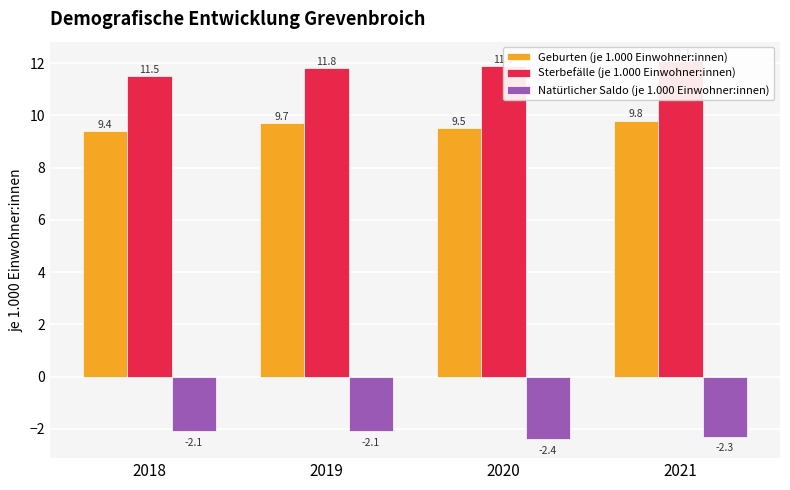

Reading right to left, transcribe all the data shown in this chart.

Geburten (je 1.000 Einwohner:innen): 9.8	9.5	9.7	9.4
Sterbefälle (je 1.000 Einwohner:innen): 12.1	11.9	11.8	11.5
Natürlicher Saldo (je 1.000 Einwohner:innen): -2.3	-2.4	-2.1	-2.1